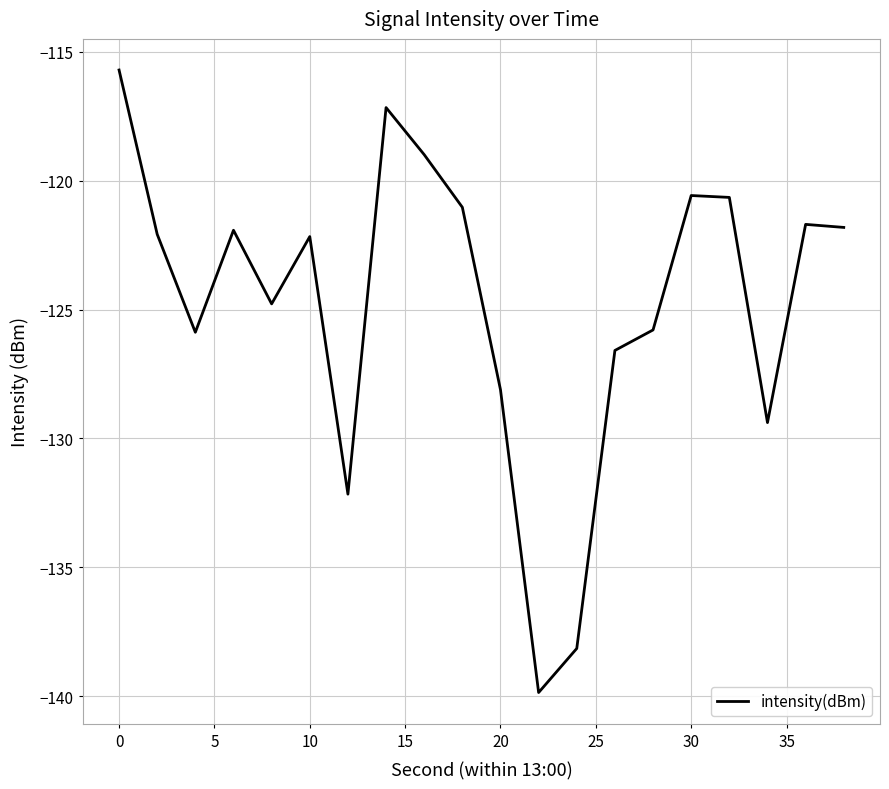

Does the chart have visible grid lines?

Yes